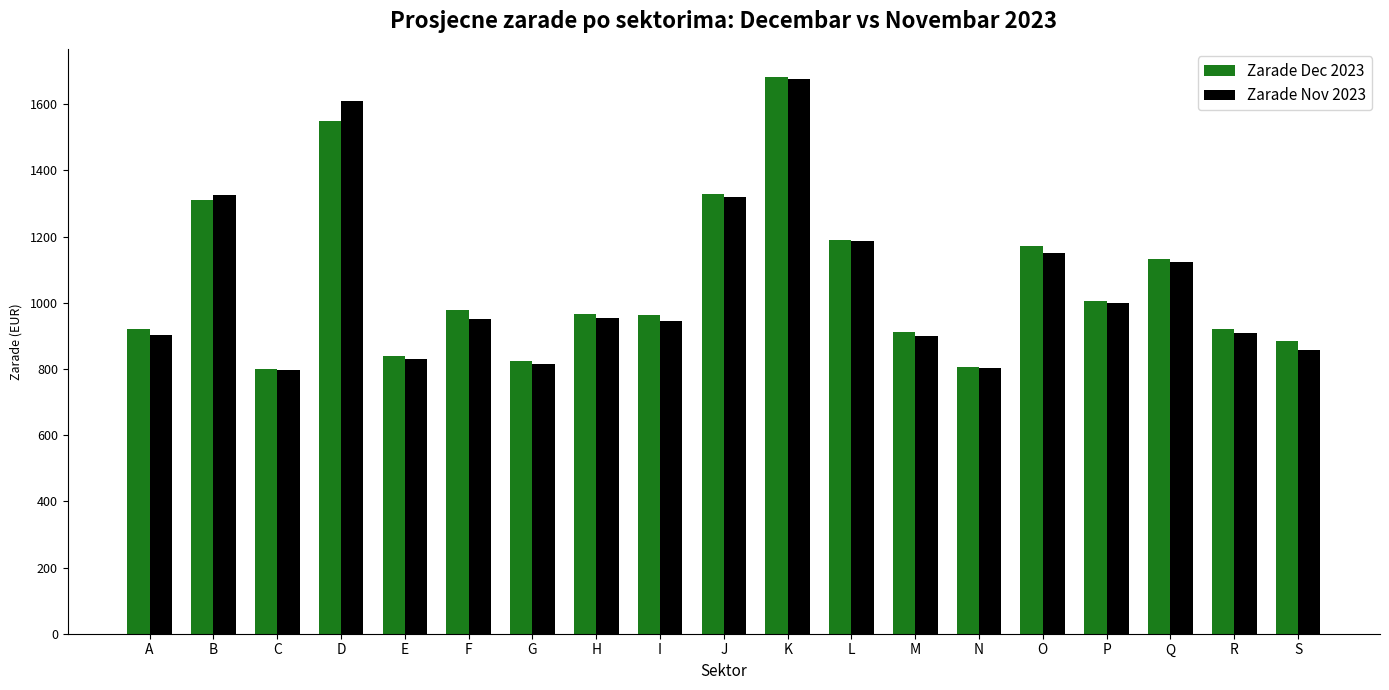

Rank the series at F from lowest to highest value.

Zarade Nov 2023, Zarade Dec 2023